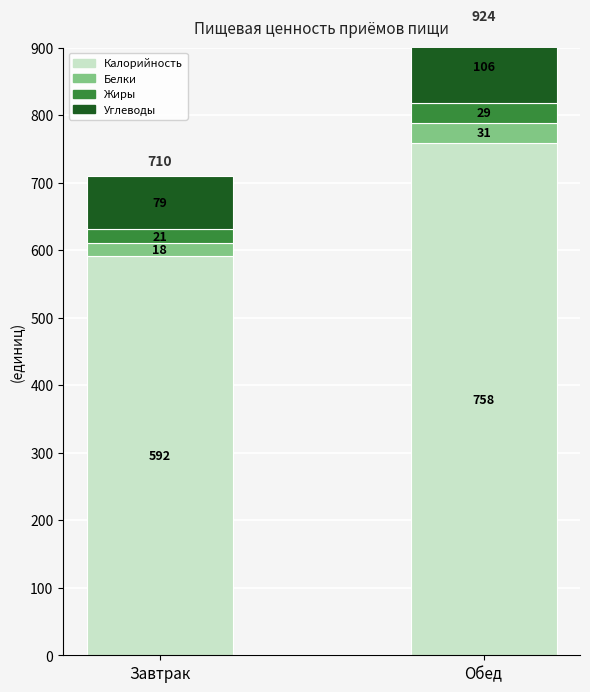

What value does the Углеводы series have at Завтрак, to the nearest 5?

80